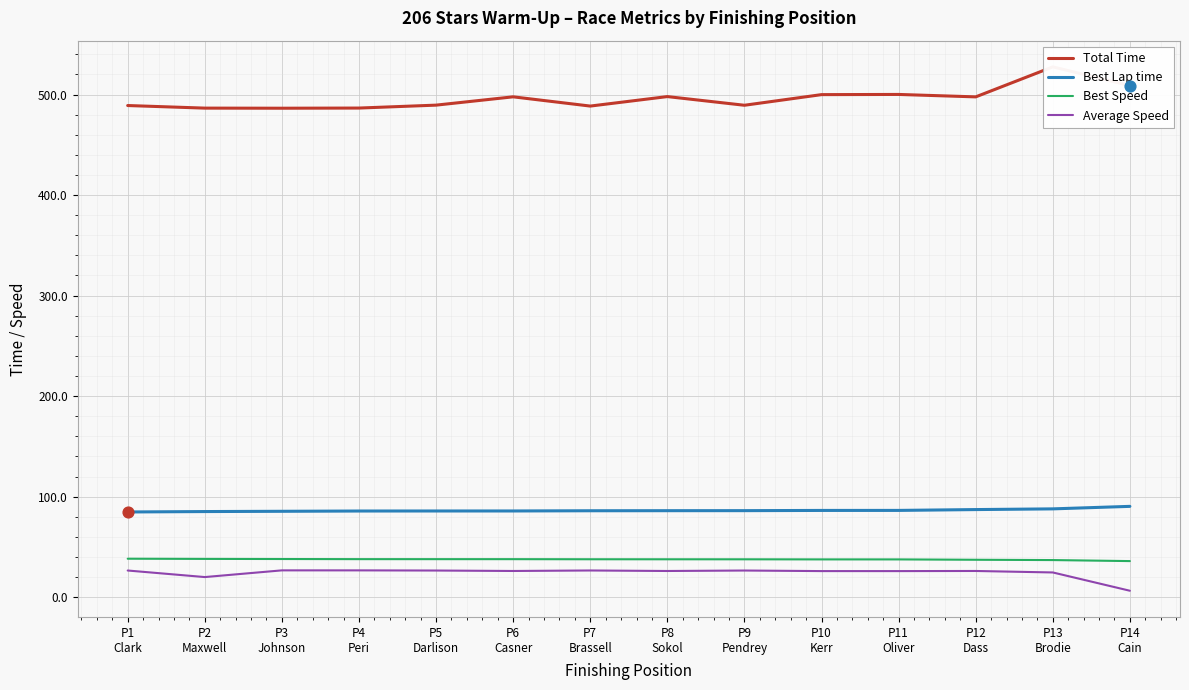

At how many categories does at least one series exceed 435?

14